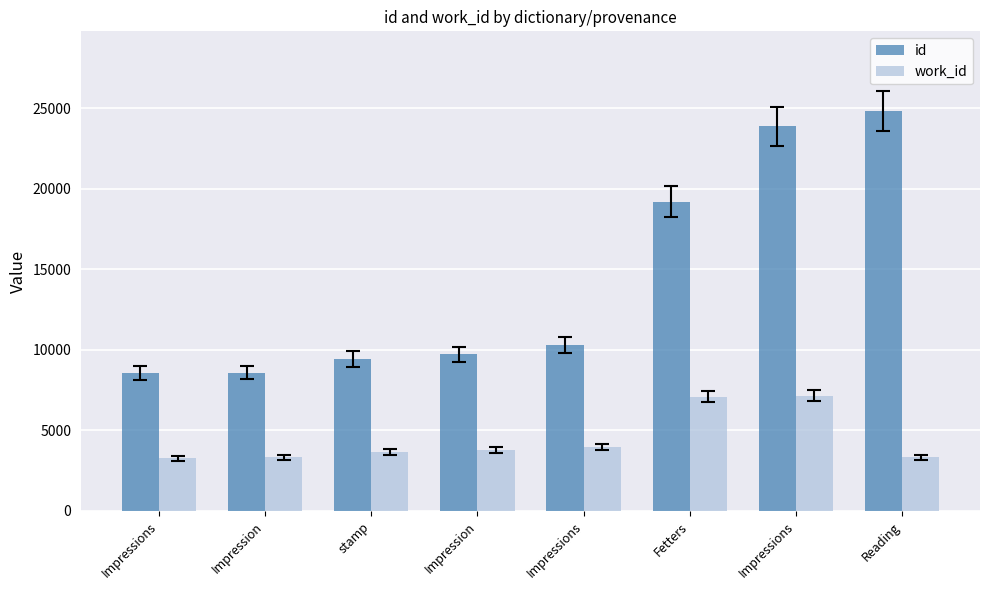

Read the work_id value at Reading.

3322